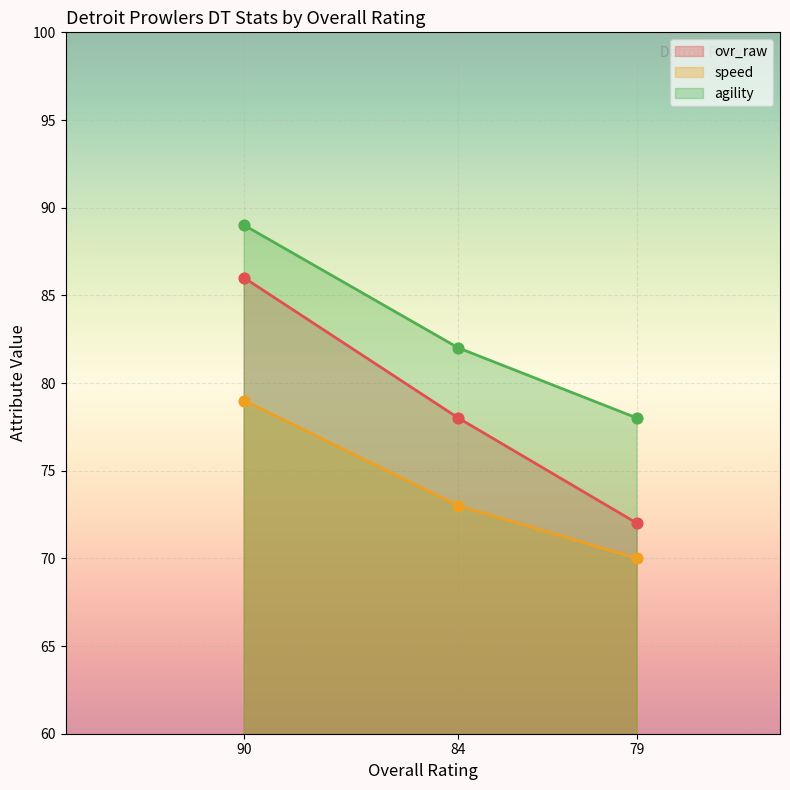

Which series has the largest total across all categories?

agility